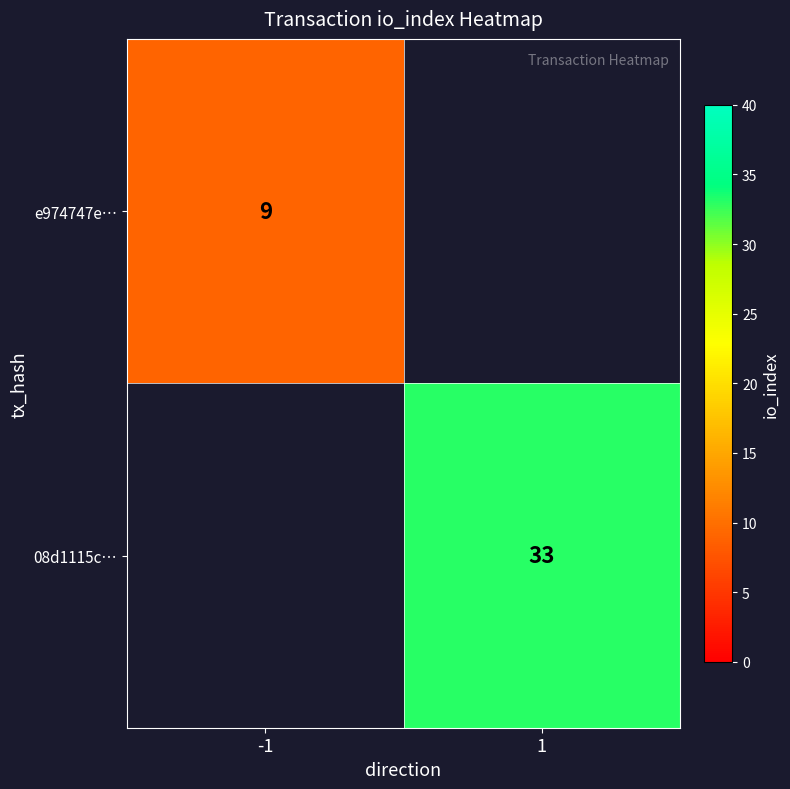

Is it true that 08d1115c… equals 33 at 1?

True